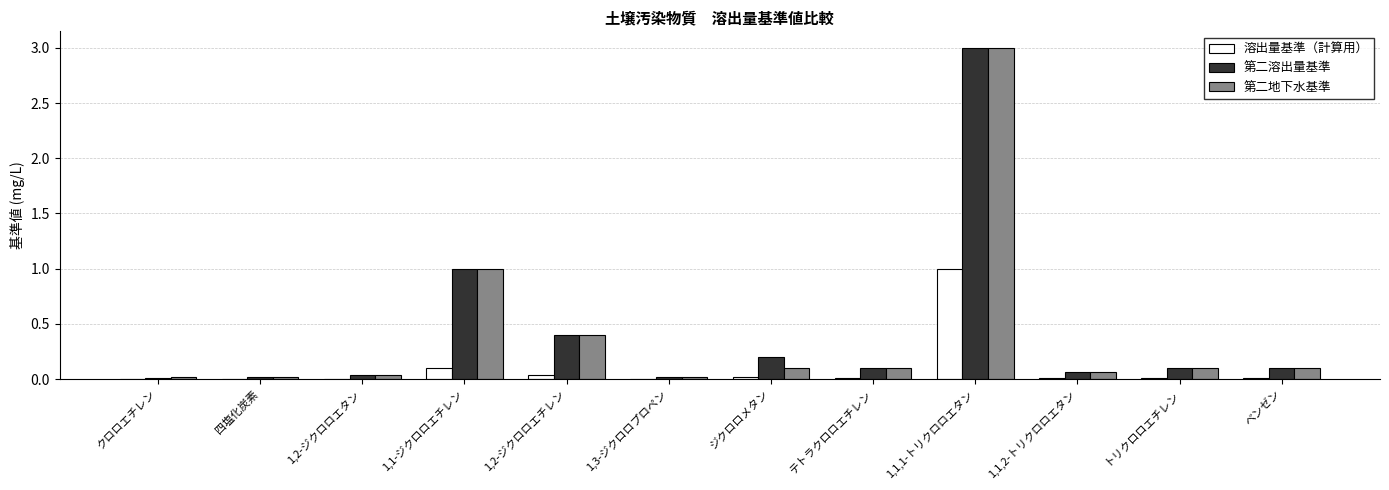

Is the value of 第二溶出量基準 at クロロエチレン greater than the value of 第二地下水基準 at トリクロロエチレン?

No